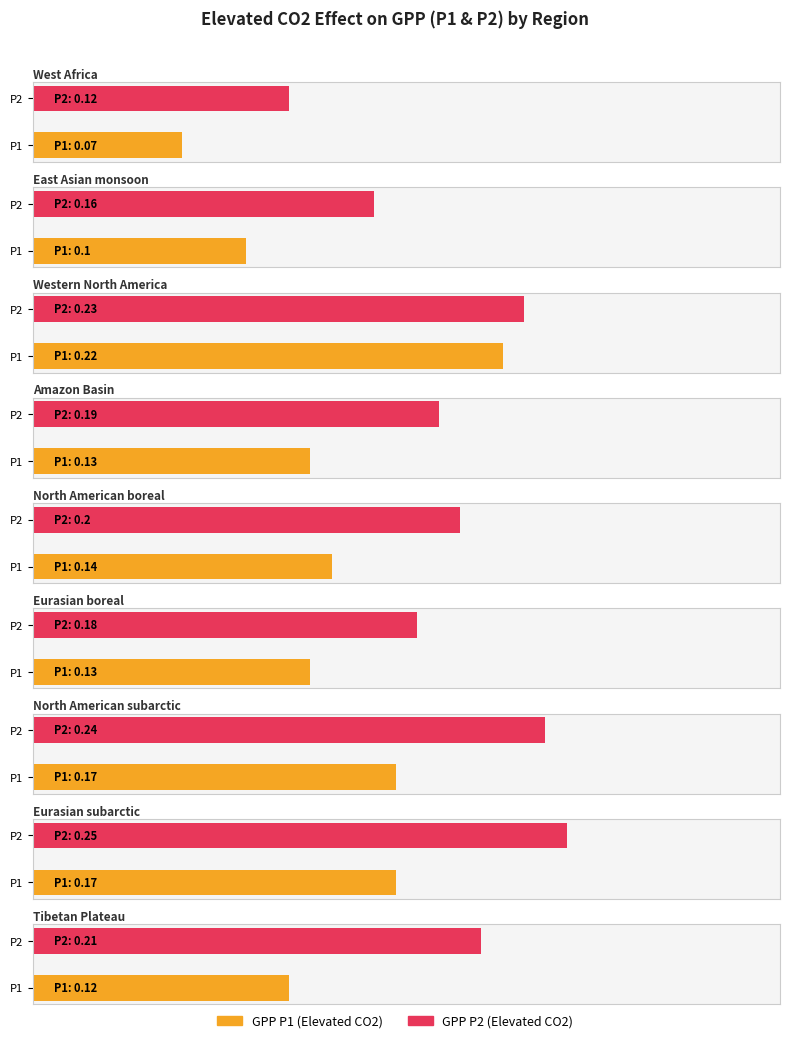

List the series in order of their overall mean, highest first.

GPP P2 (Elevated CO2), GPP P1 (Elevated CO2)